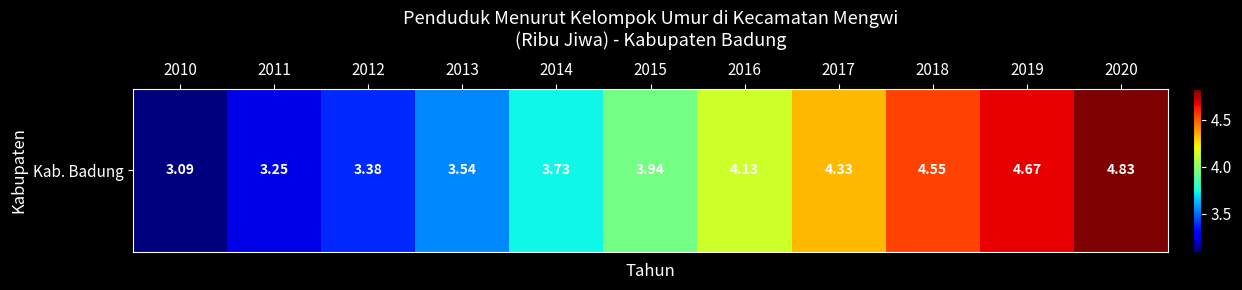

What is the ratio of the value at 2012 to the value at 2017?

0.8